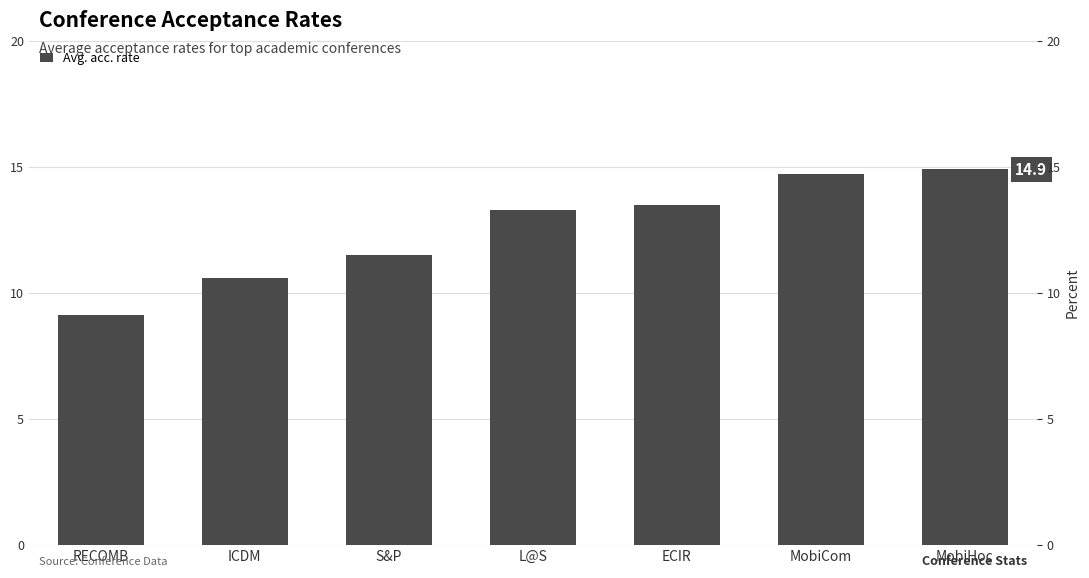

Where is the data nearest to the value 12?

S&P